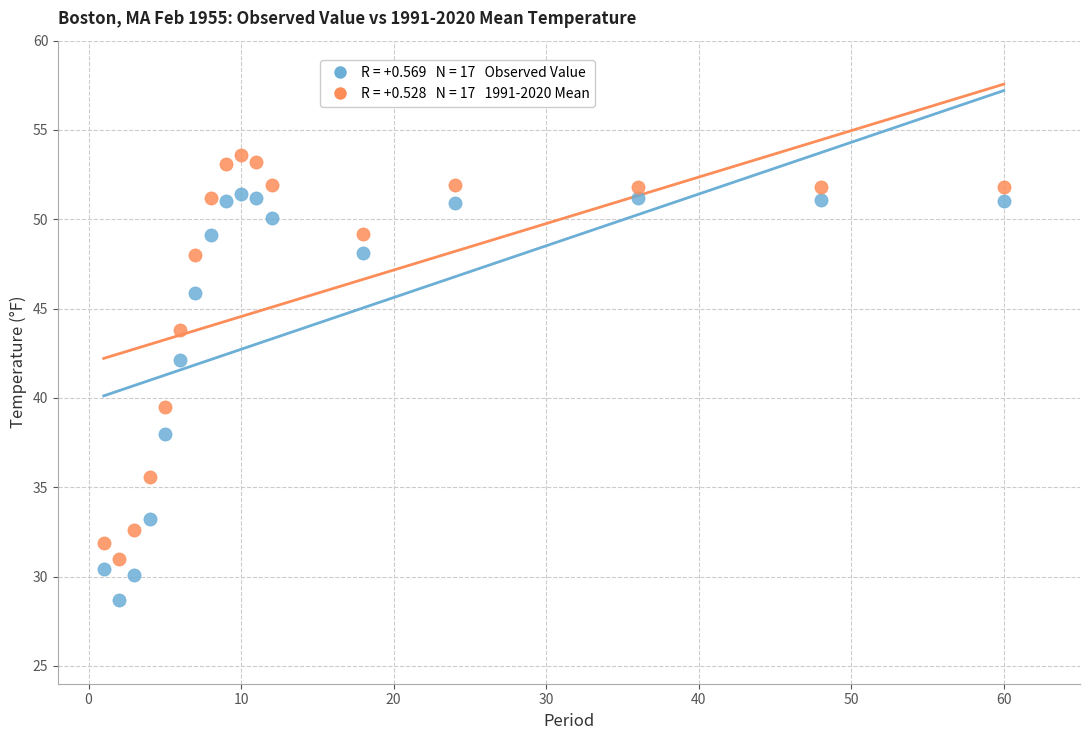

Across all data points, what is the range of X values (max minus min)?

59.0